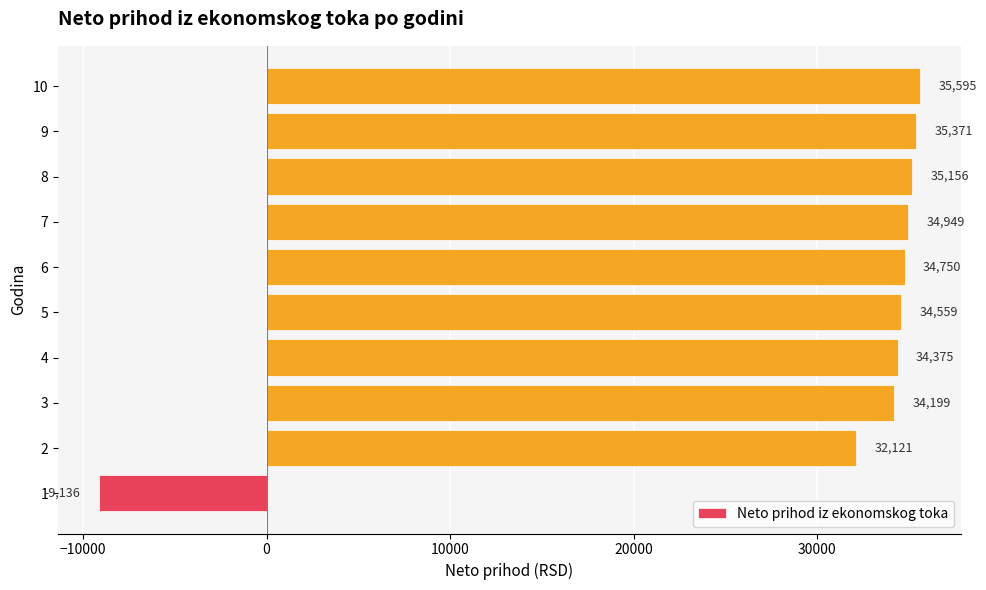

List the labels in order of value, largest first.

10, 9, 8, 7, 6, 5, 4, 3, 2, 1